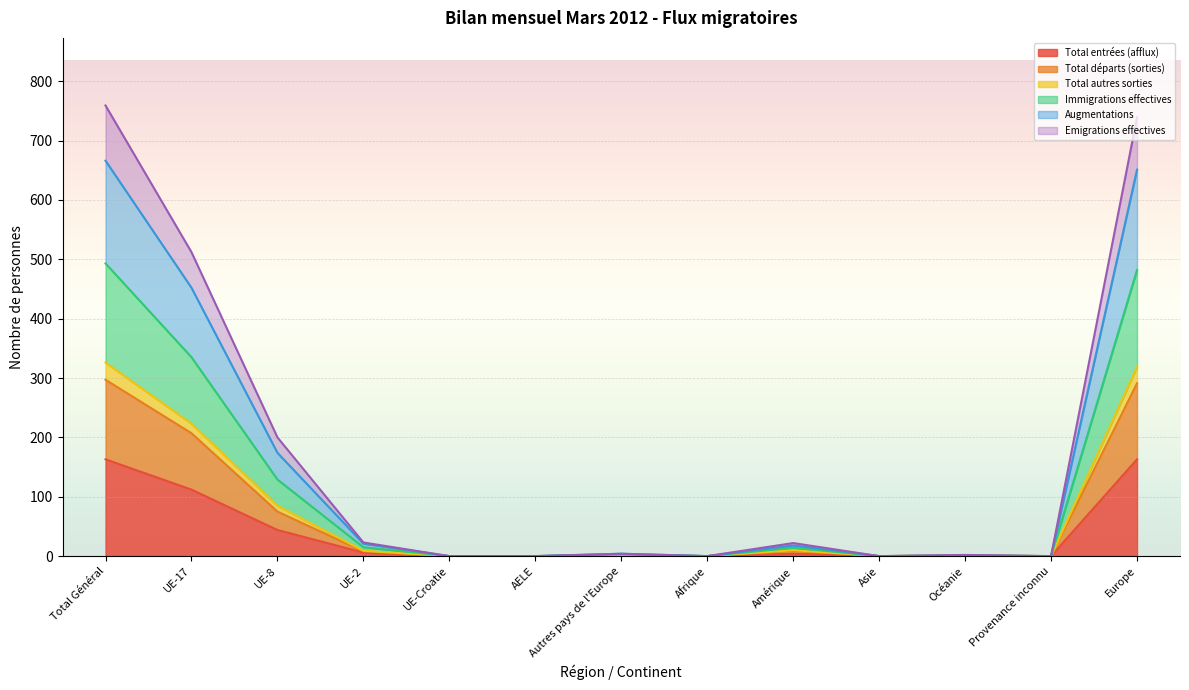

Does the chart display data point markers on the line(s)?

No